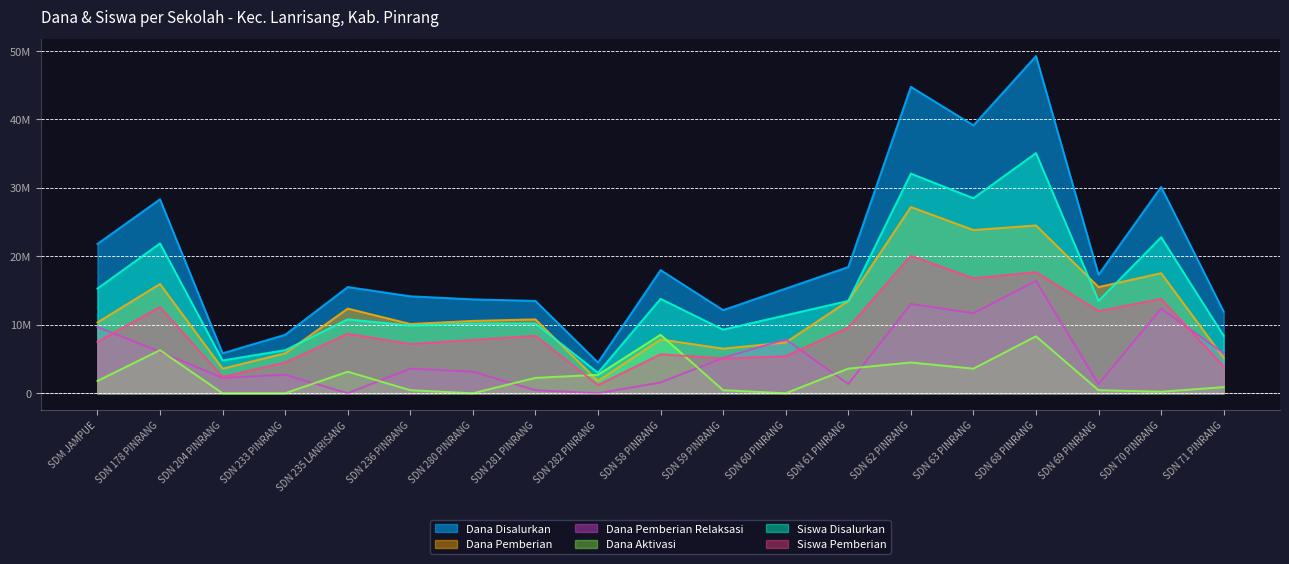

What is the sum of the Siswa Pemberian values at SDN 60 PINRANG and SDN 235 LANRISANG?

14100000